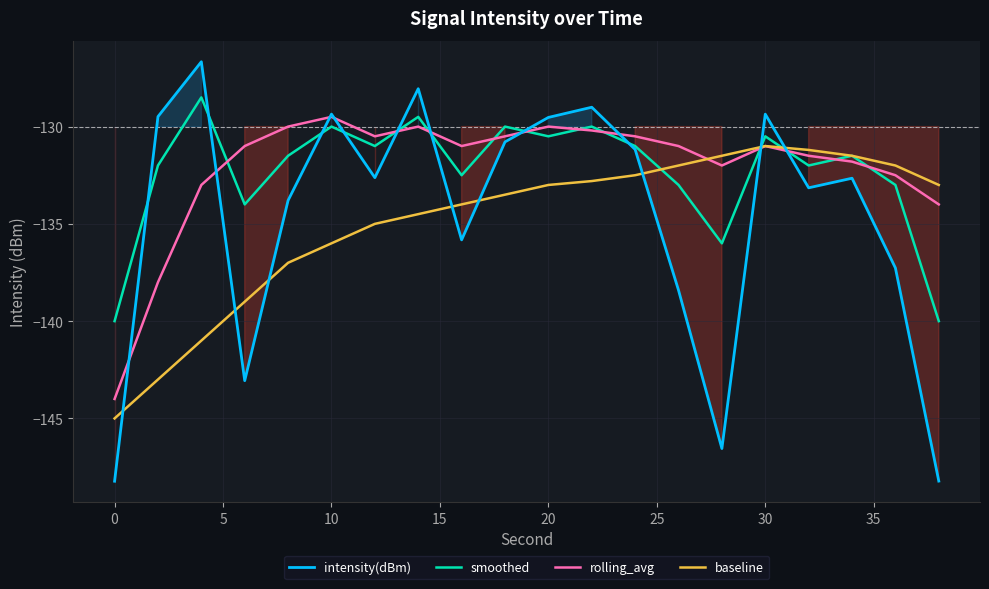

At 0, list the series in order from smallest to largest.

intensity(dBm), baseline, rolling_avg, smoothed